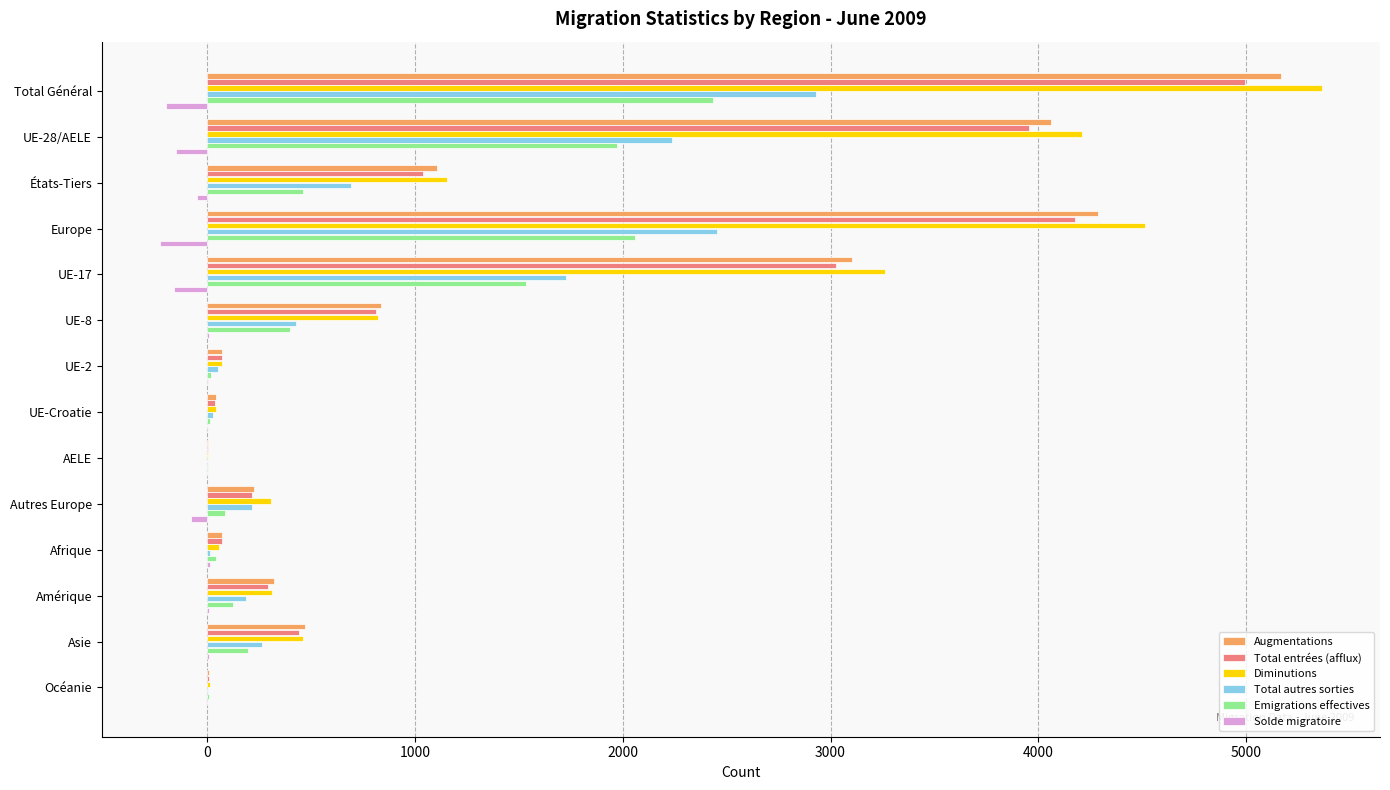

Which series has the largest range (max minus min)?

Diminutions